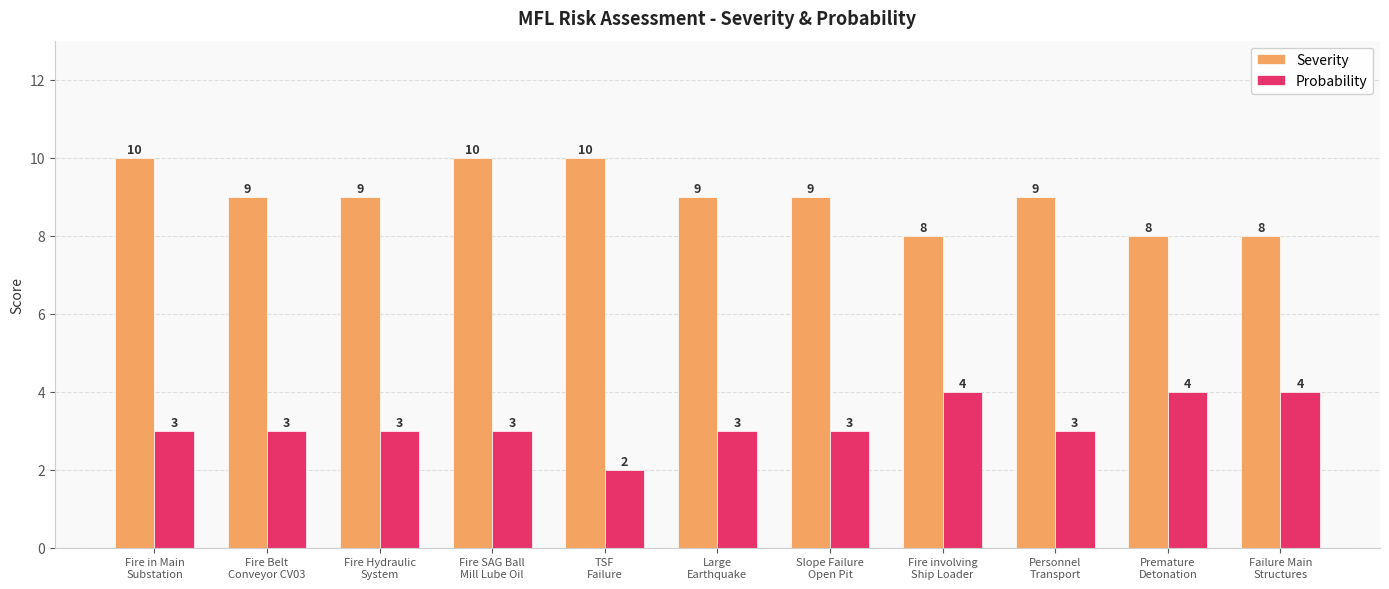

Reading left to right, extract all data points from this chart.

Severity: Fire in Main
Substation=10	Fire Belt
Conveyor CV03=9	Fire Hydraulic
System=9	Fire SAG Ball
Mill Lube Oil=10	TSF
Failure=10	Large
Earthquake=9	Slope Failure
Open Pit=9	Fire involving
Ship Loader=8	Personnel
Transport=9	Premature
Detonation=8	Failure Main
Structures=8
Probability: Fire in Main
Substation=3	Fire Belt
Conveyor CV03=3	Fire Hydraulic
System=3	Fire SAG Ball
Mill Lube Oil=3	TSF
Failure=2	Large
Earthquake=3	Slope Failure
Open Pit=3	Fire involving
Ship Loader=4	Personnel
Transport=3	Premature
Detonation=4	Failure Main
Structures=4